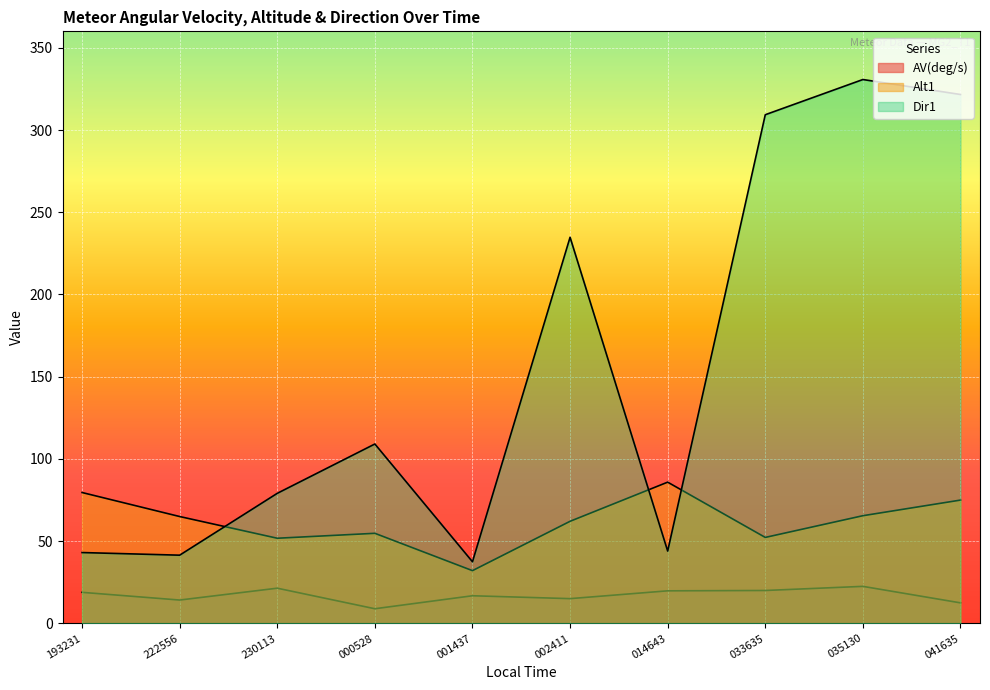

At which label does Dir1 reach its peak?

035130